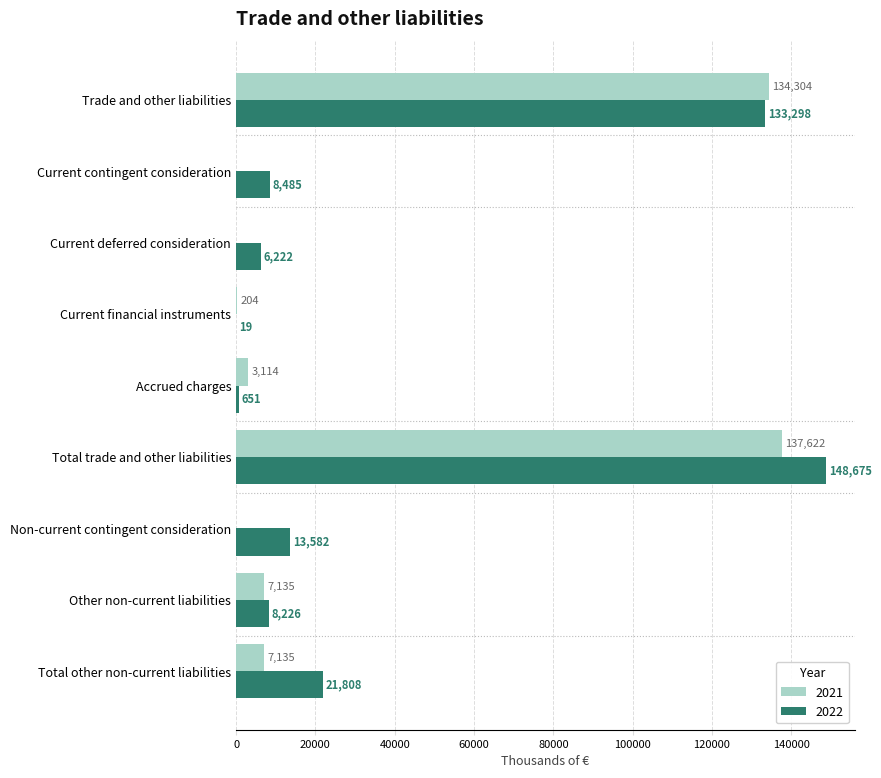

At which label is 2022 closest to 74347?

Total other non-current liabilities